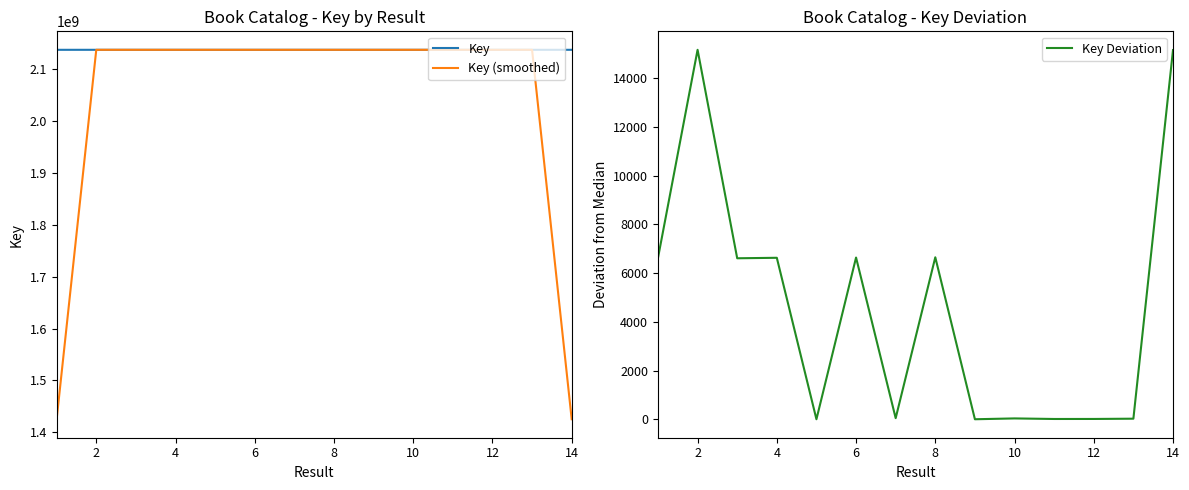

What is the approximate value of Key (smoothed) at 14?

1425120595.7